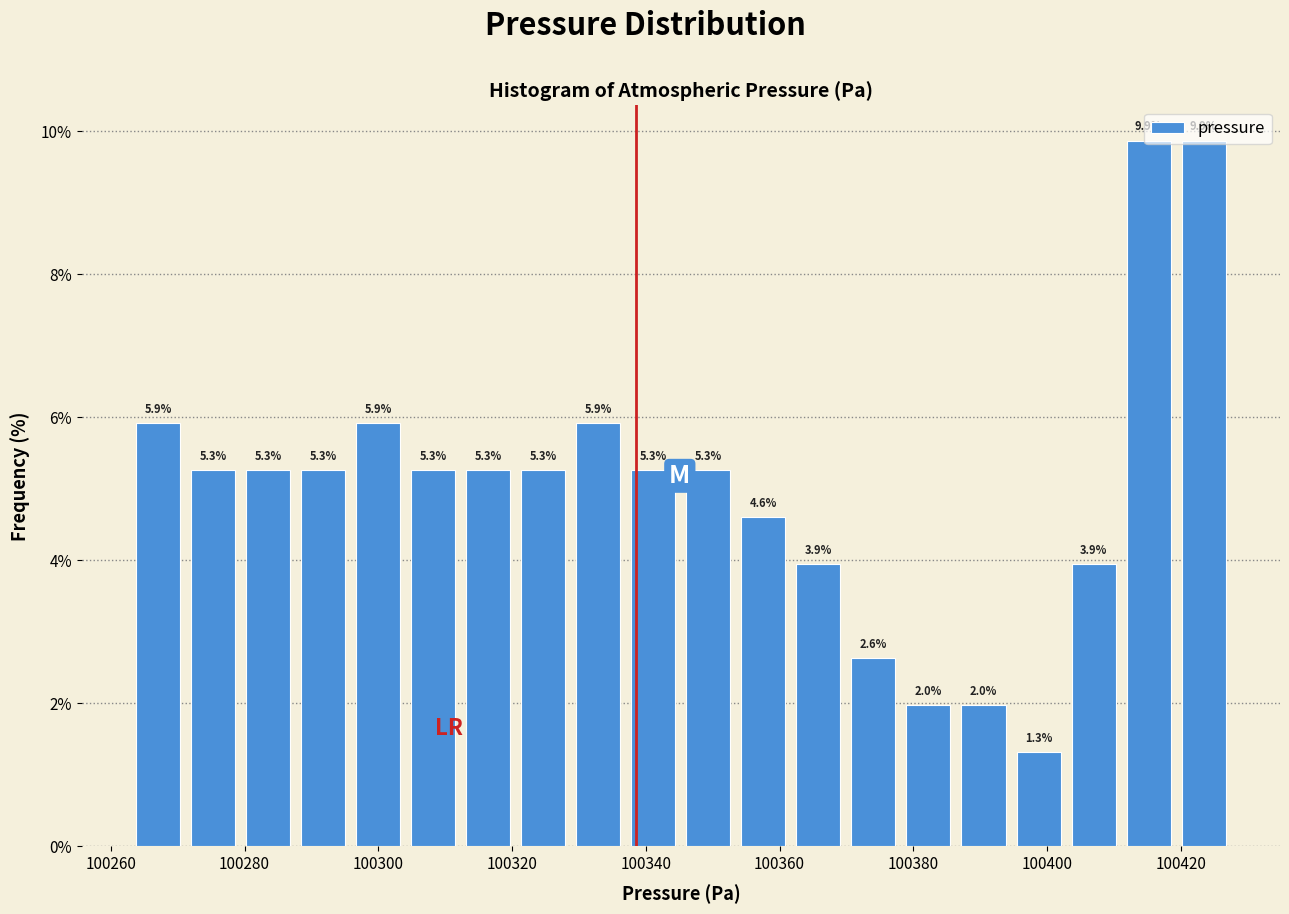

How tall is the bar that spans 100378 to 100386 on the x-axis? The bar edges are not printed on the chart, so give them approximately, as read against the axis.

2.0